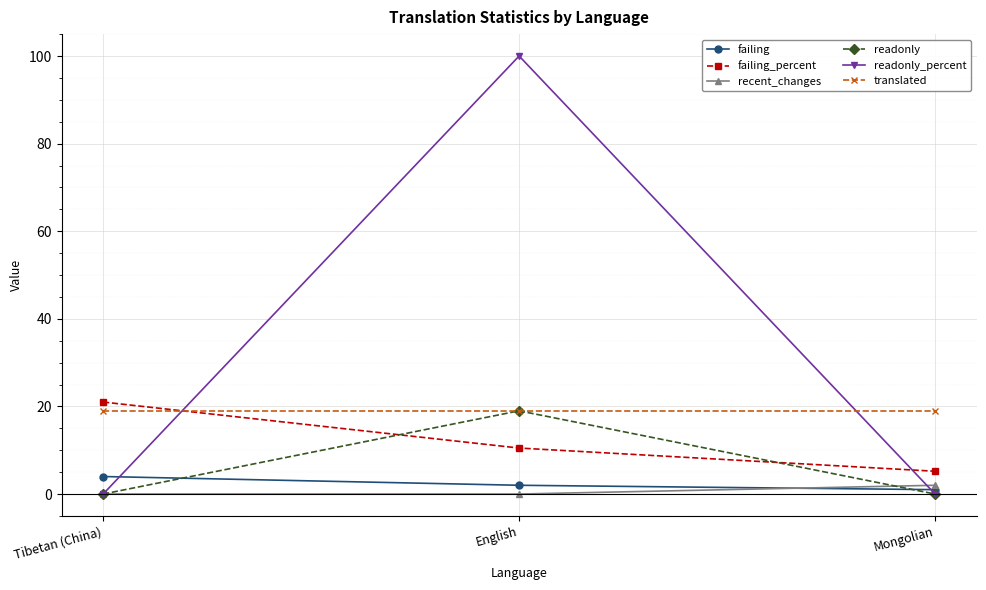

What is the total value across all series at Mongolian?

27.2